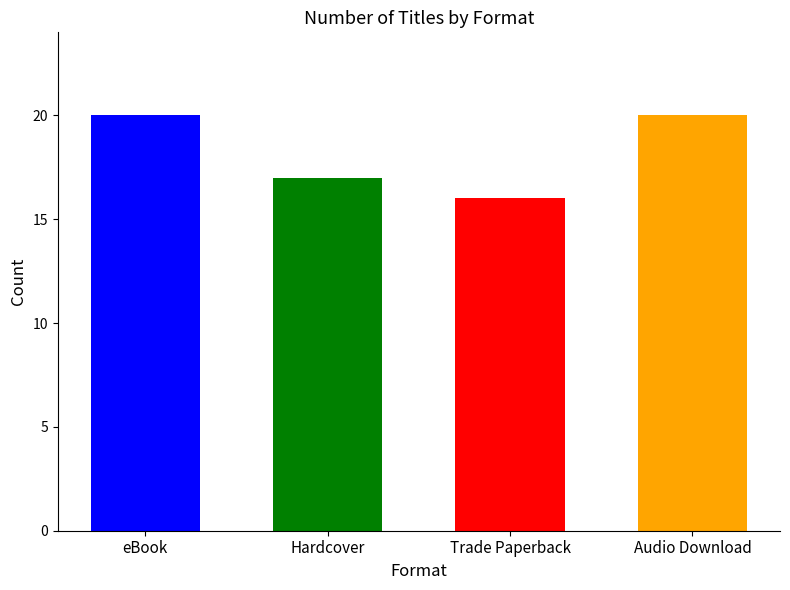

Rank the categories by value from highest to lowest.

eBook, Audio Download, Hardcover, Trade Paperback